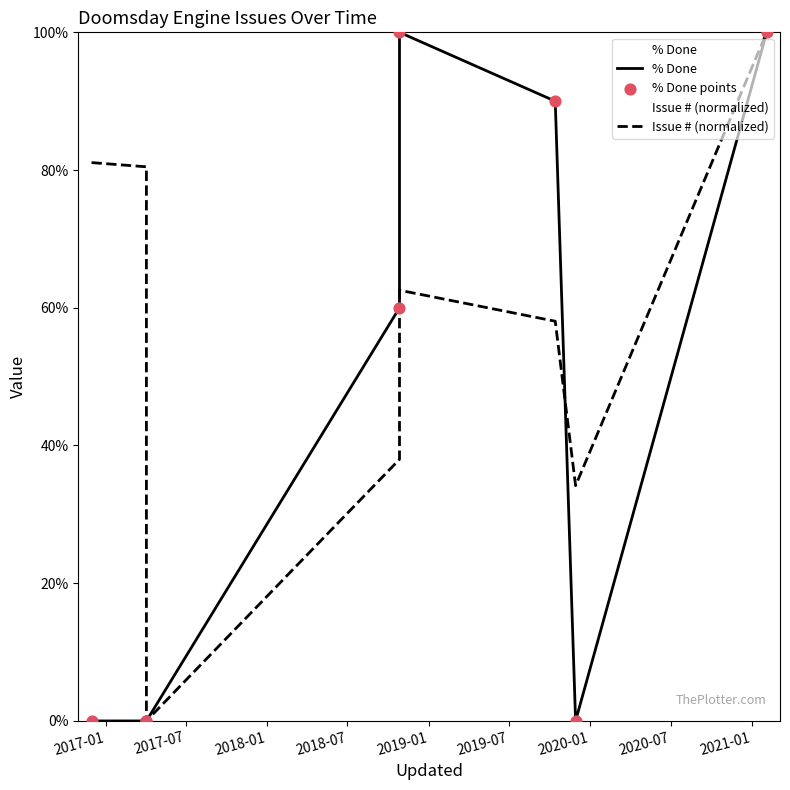

Is the value of Issue # (normalized) at 2018-07 greater than the value of % Done points at 2017-07?

Yes